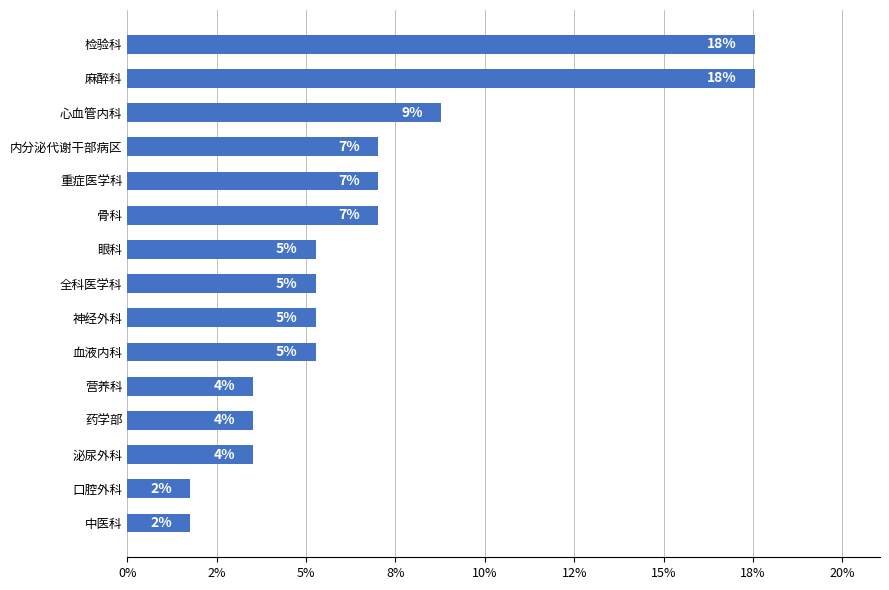

How many categories are shown in the chart?

15